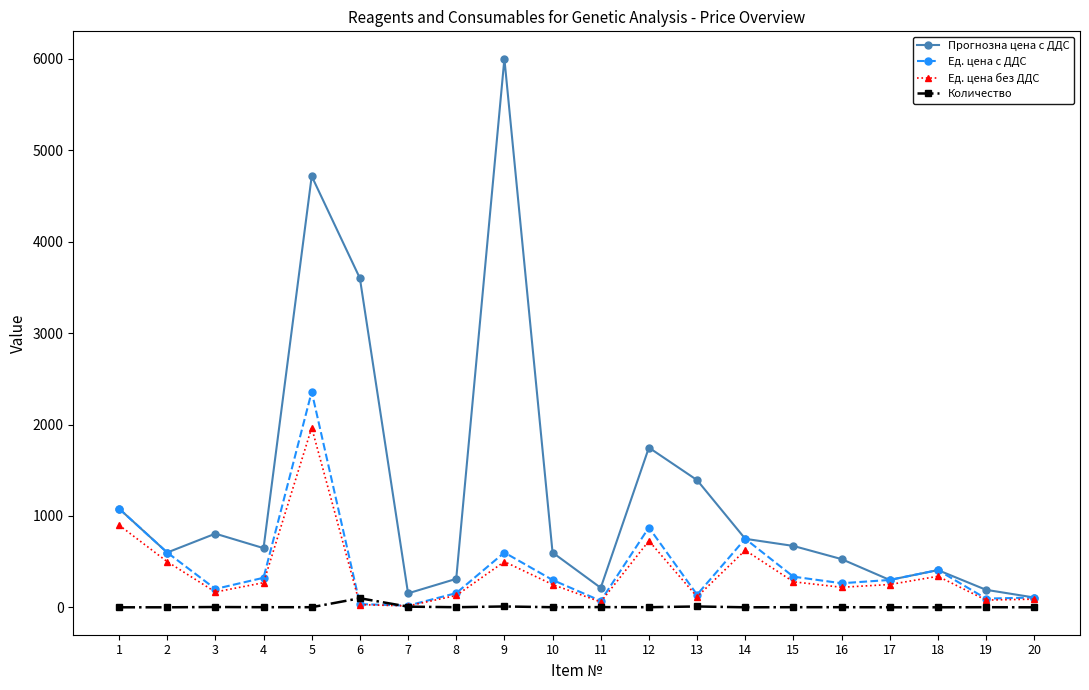

Which label corresponds to the largest value in the chart?

9